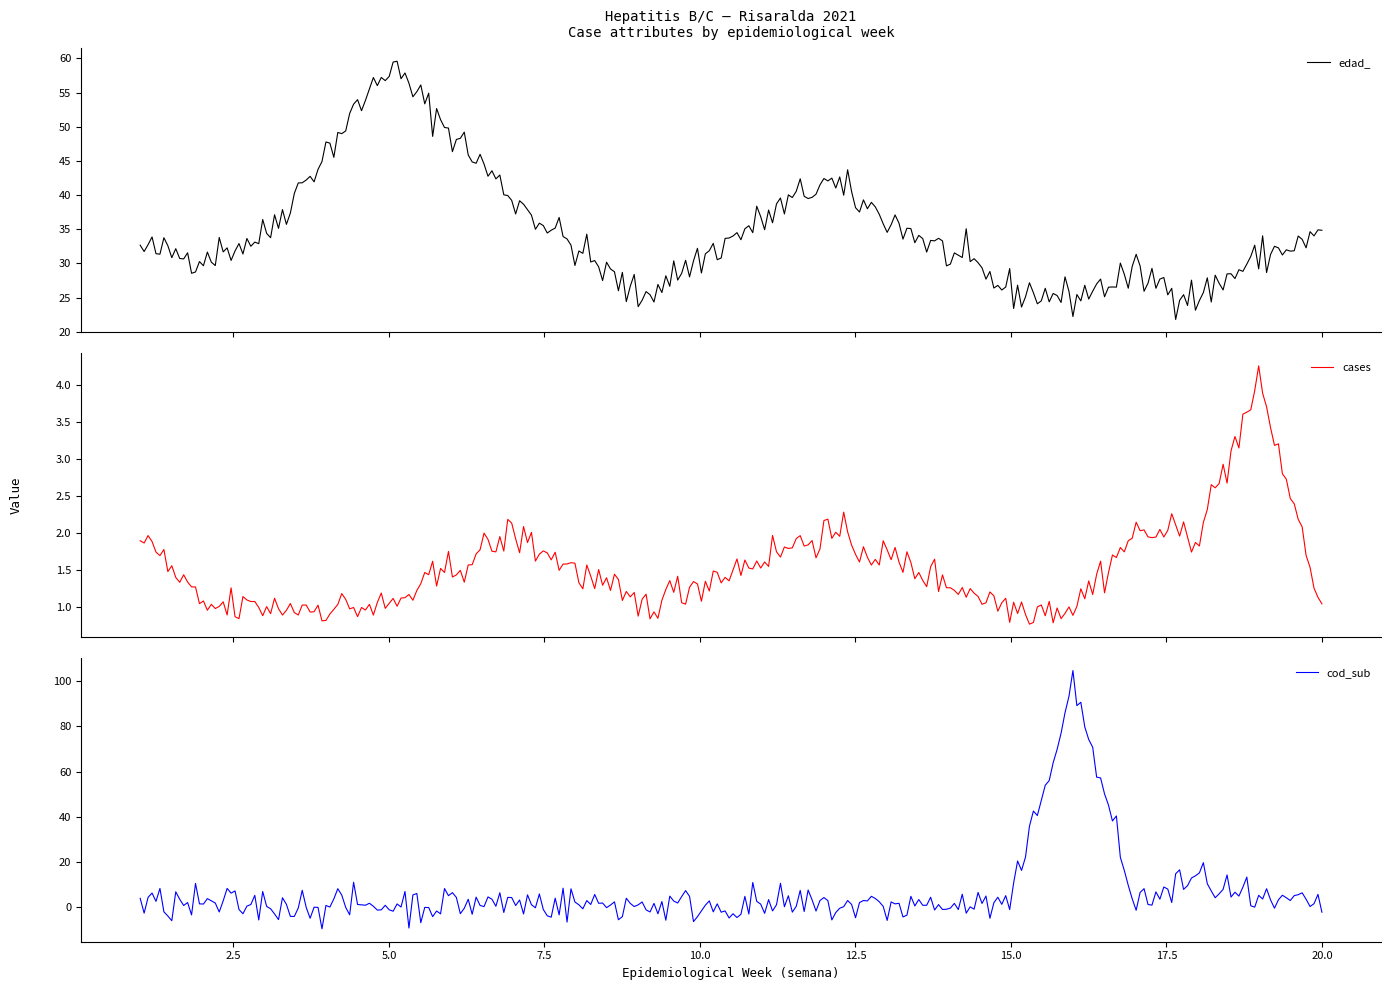

What is the minimum value for edad_?

21.8